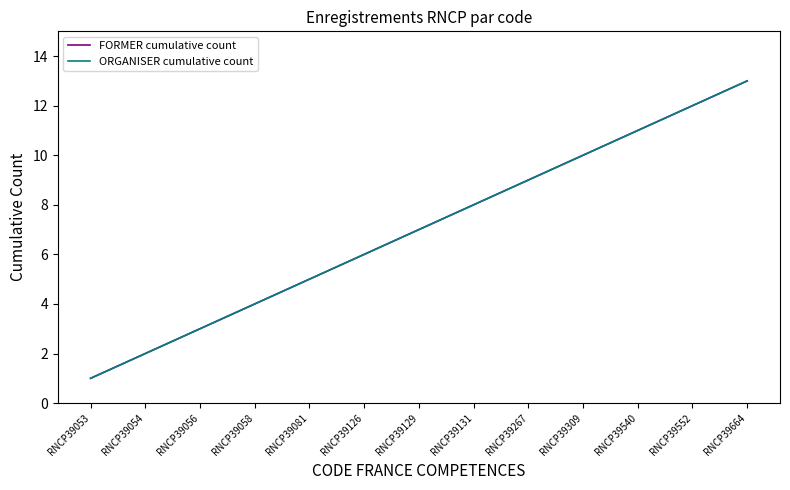

True or false: ORGANISER cumulative count has a value of 7 at RNCP39552.

False